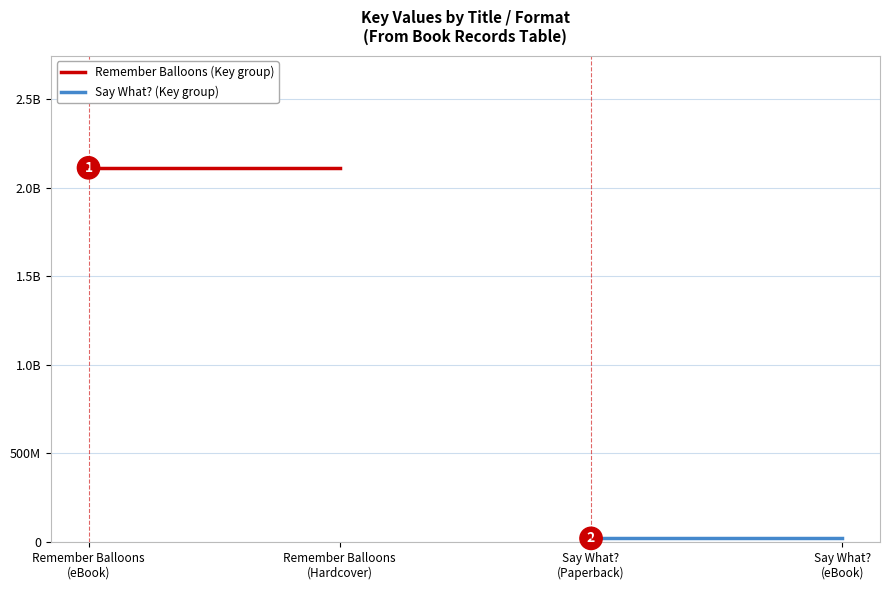

Which category has the highest value across all series?

Remember Balloons
(eBook)